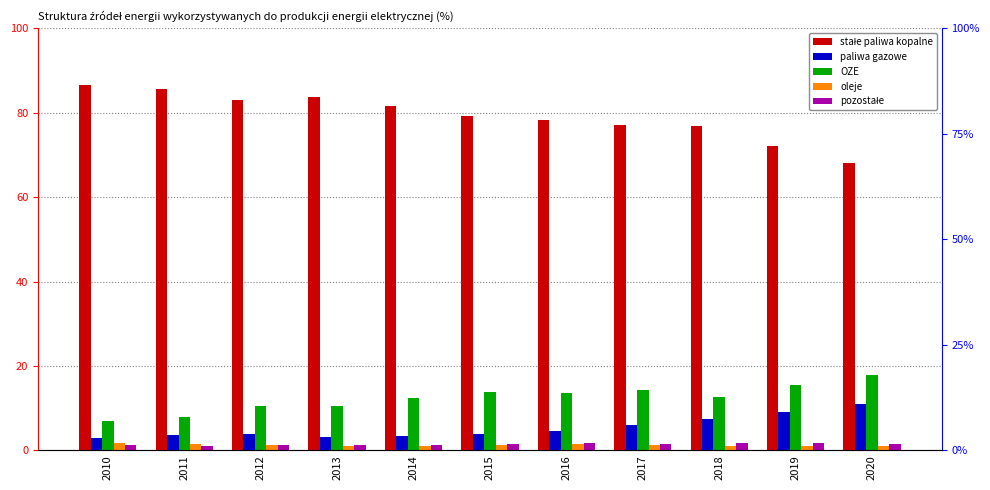

What is the total value across all series at 2015?

99.7